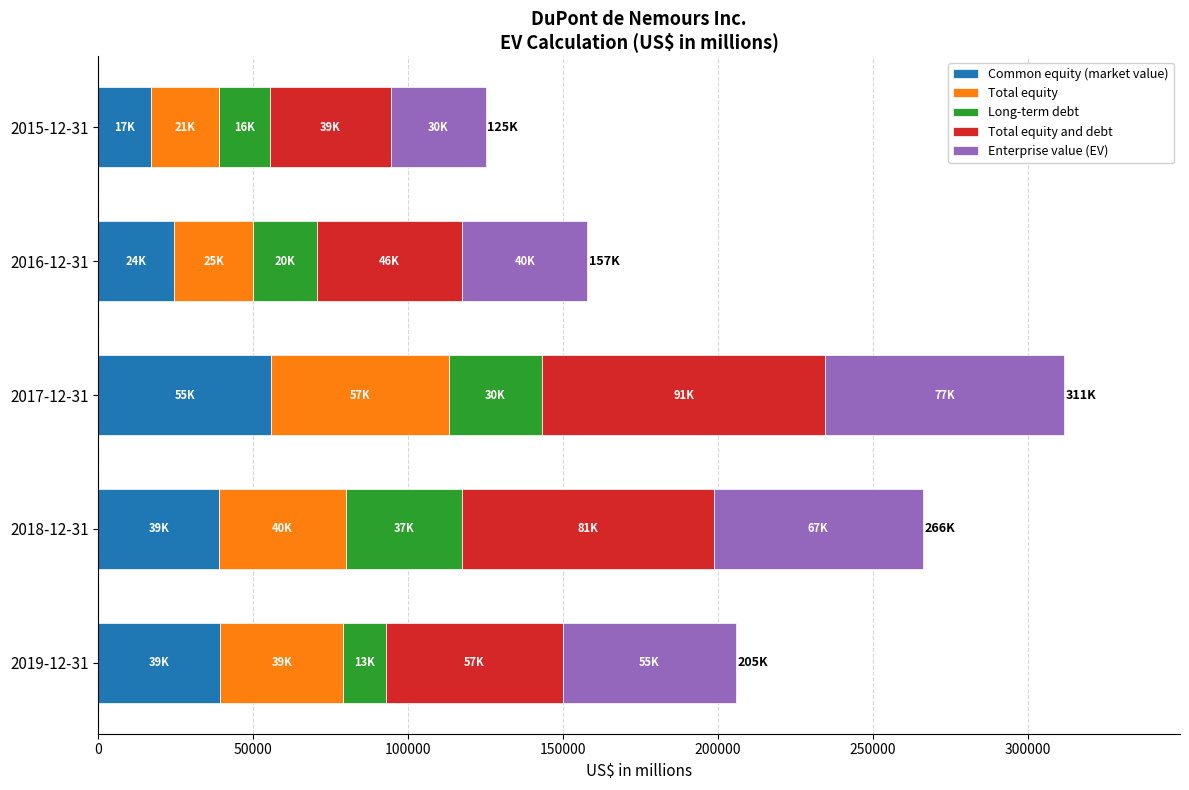

What is the total value across all series at 2018-12-31?

266130